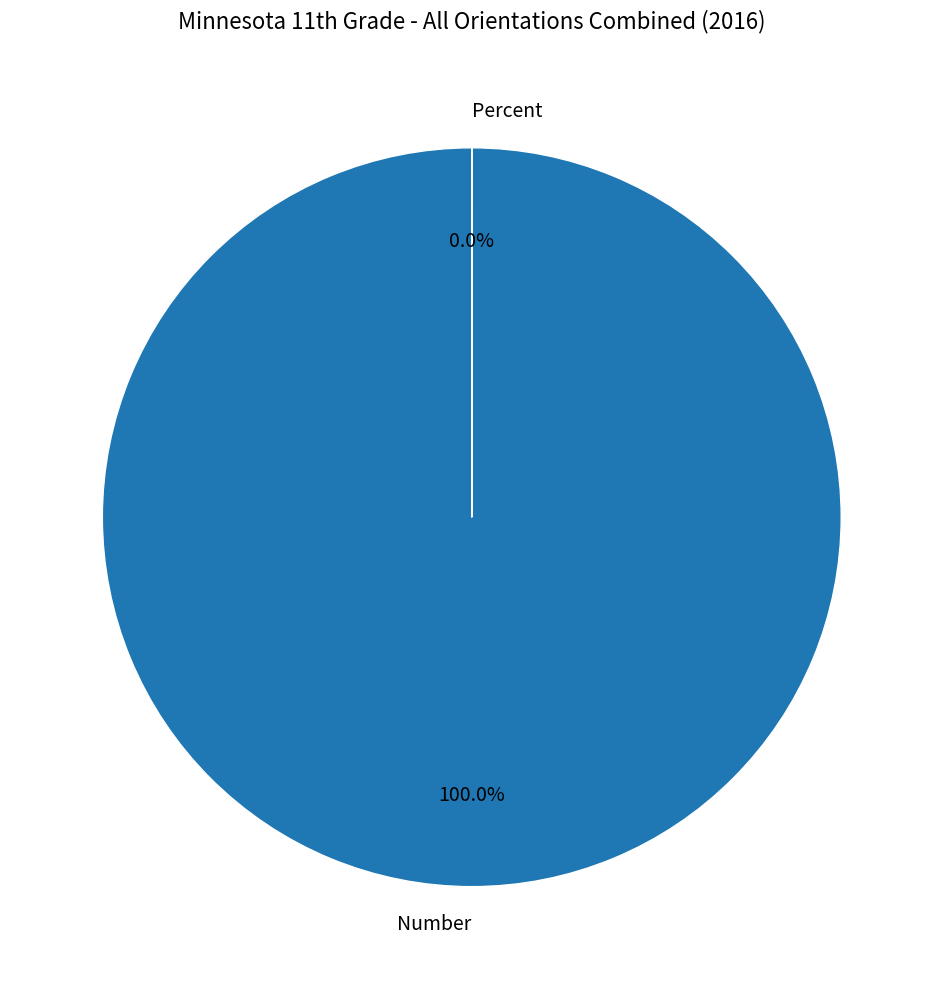

Rank the categories by value from lowest to highest.

Percent, Number